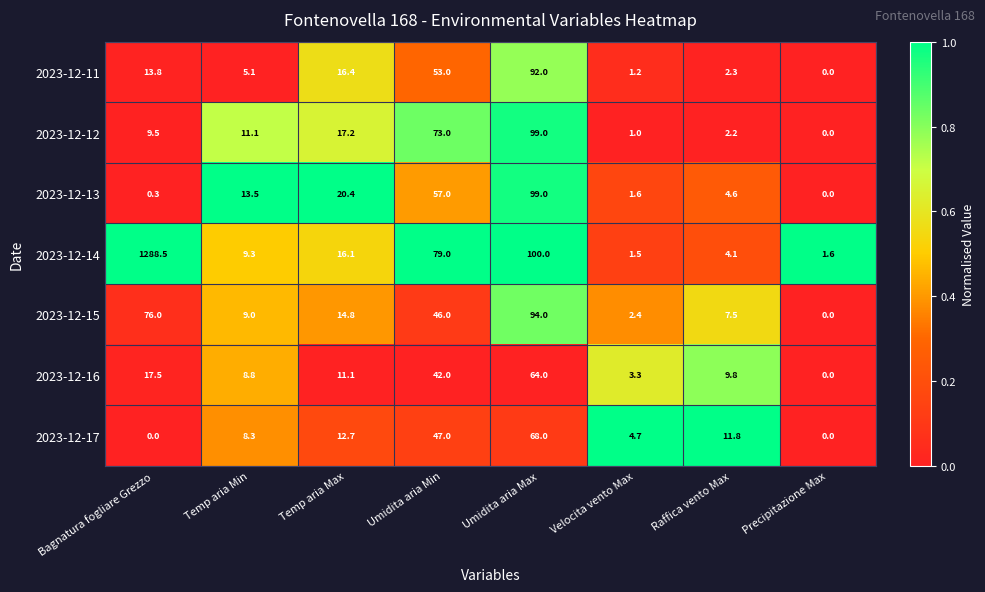

Is it true that 2023-12-14 equals 1288.5 at Bagnatura fogliare Grezzo?

True